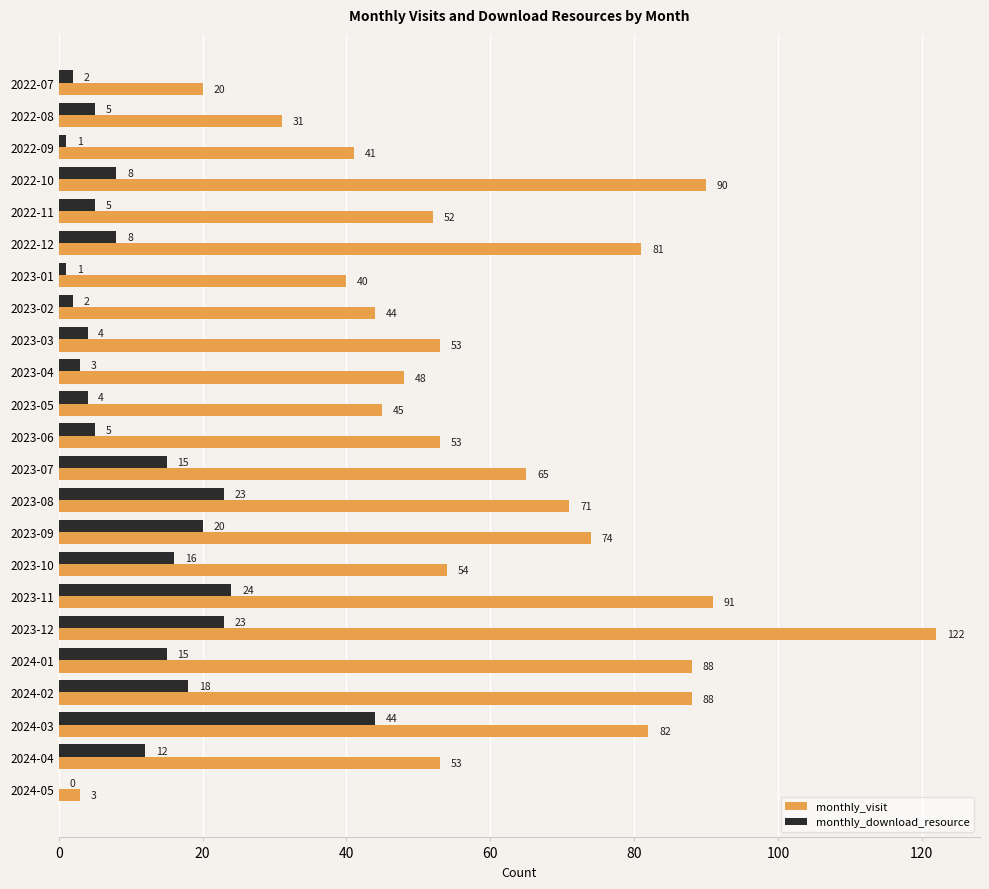

What is the highest value of the monthly_download_resource series?

44